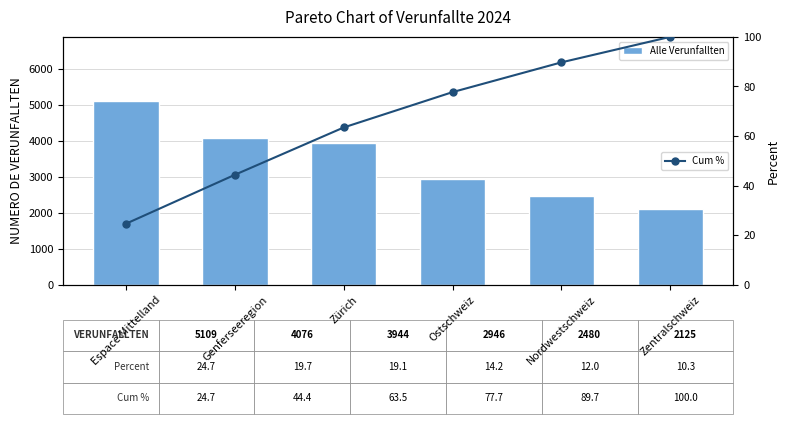

Which series has the largest total across all categories?

Alle Verunfallten